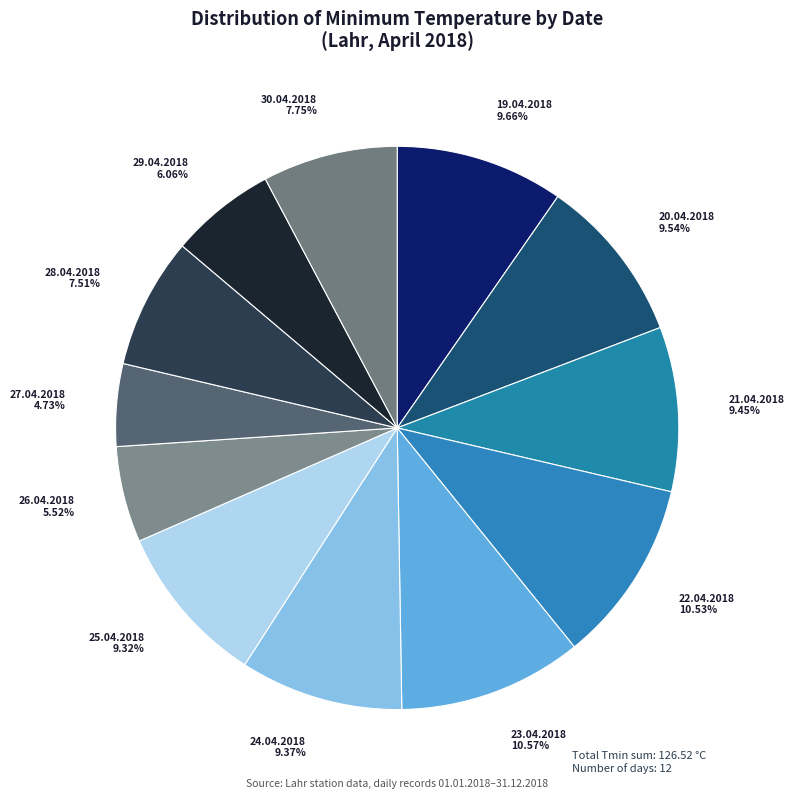

What portion of the pie excludes 21.04.2018?

90.6%